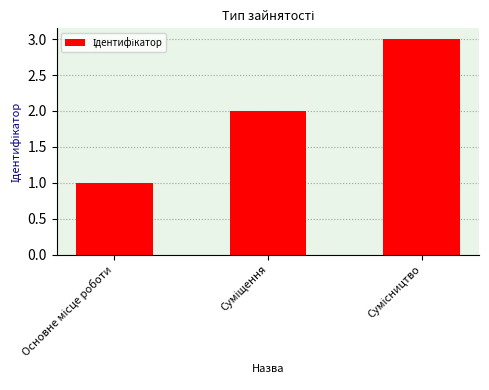

What is the sum of all values?

6